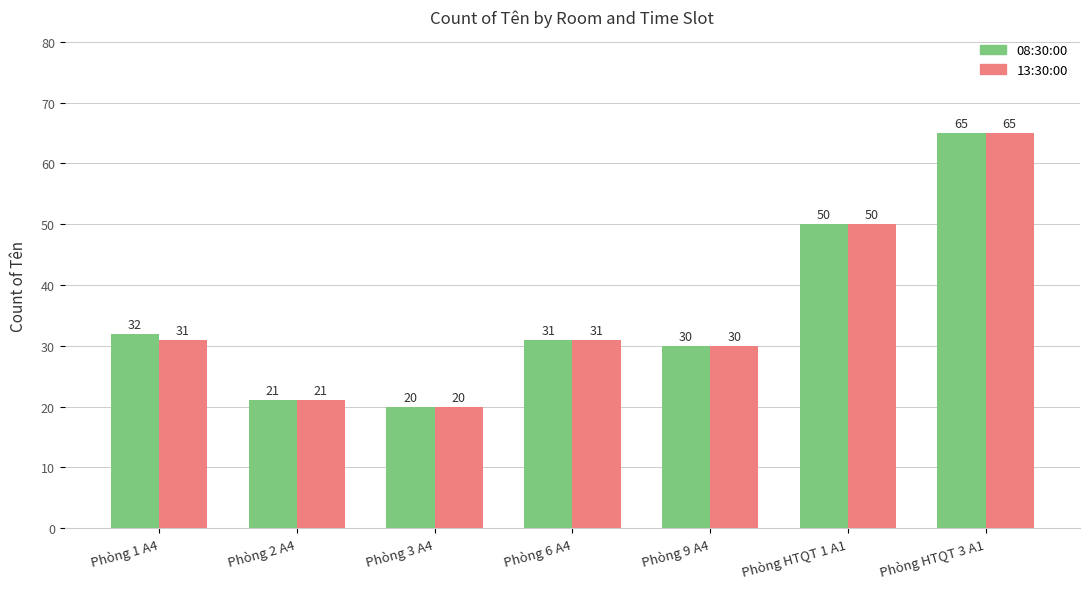

What is the sum of all 13:30:00 values?

248